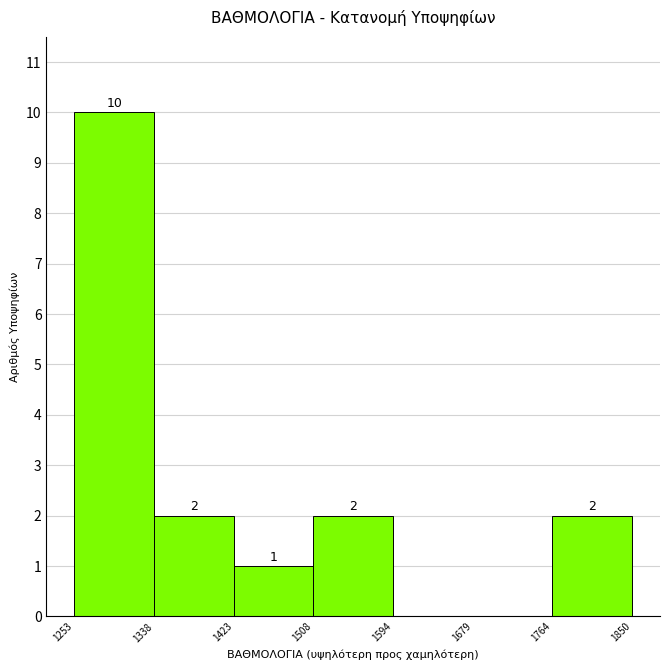

Over which range of the x-axis is the bar tallest?

1253 to 1338